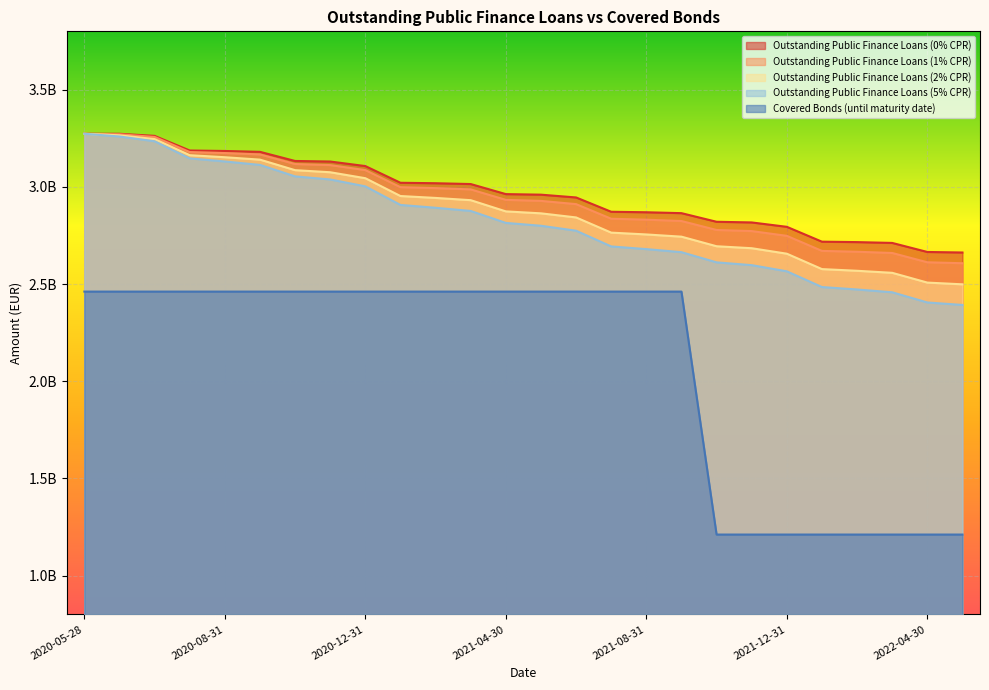

List the series in order of their peak value, lowest first.

Covered Bonds (until maturity date), Outstanding Public Finance Loans (0% CPR), Outstanding Public Finance Loans (1% CPR), Outstanding Public Finance Loans (2% CPR), Outstanding Public Finance Loans (5% CPR)